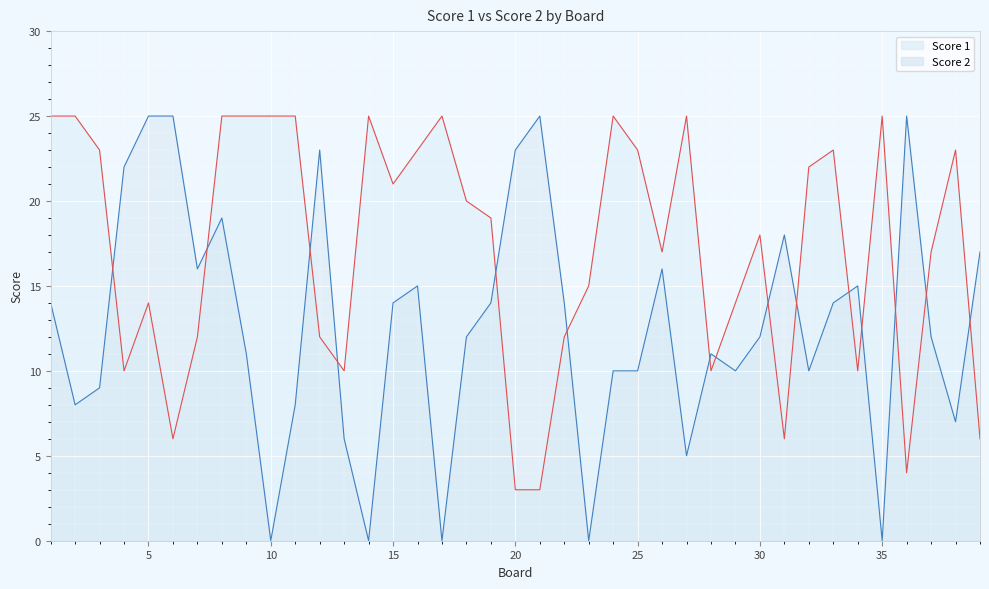

After their last crossing, which series has the higher values: Score 1 or Score 2?

Score 2